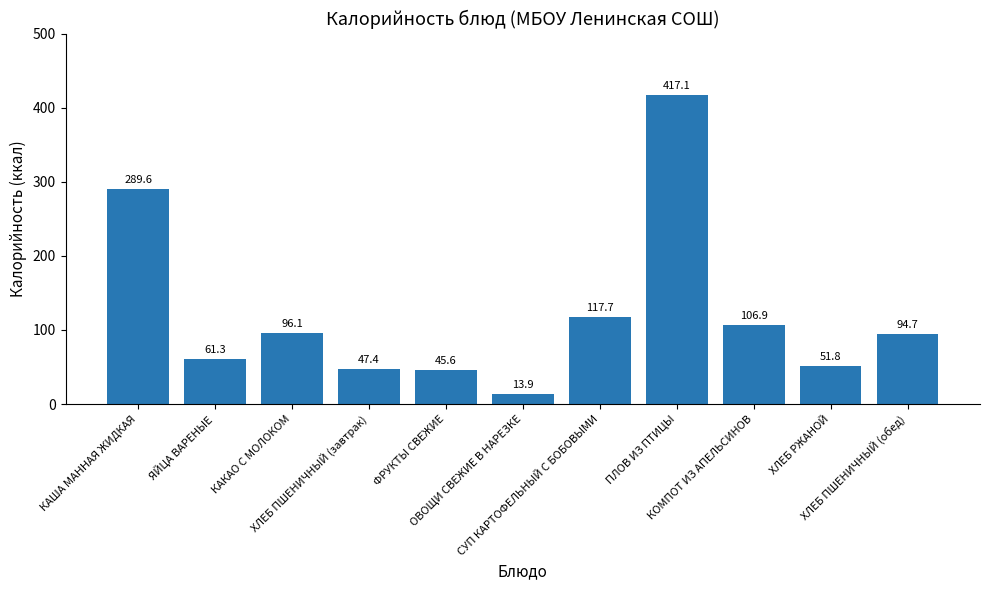

Rank the categories by value from highest to lowest.

ПЛОВ ИЗ ПТИЦЫ, КАША МАННАЯ ЖИДКАЯ, СУП КАРТОФЕЛЬНЫЙ С БОБОВЫМИ, КОМПОТ ИЗ АПЕЛЬСИНОВ, КАКАО С МОЛОКОМ, ХЛЕБ ПШЕНИЧНЫЙ (обед), ЯЙЦА ВАРЕНЫЕ, ХЛЕБ РЖАНОЙ, ХЛЕБ ПШЕНИЧНЫЙ (завтрак), ФРУКТЫ СВЕЖИЕ, ОВОЩИ СВЕЖИЕ В НАРЕЗКЕ